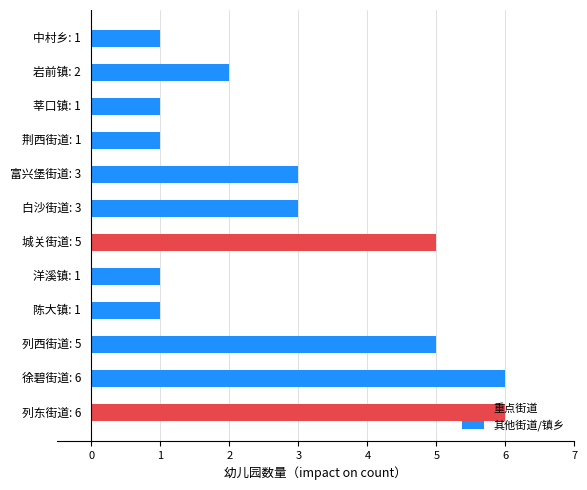

What is the maximum value shown in the chart?

6